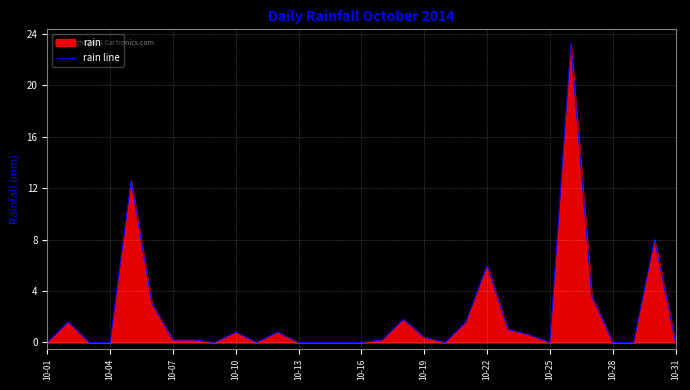

What is the greatest value displayed?

23.2